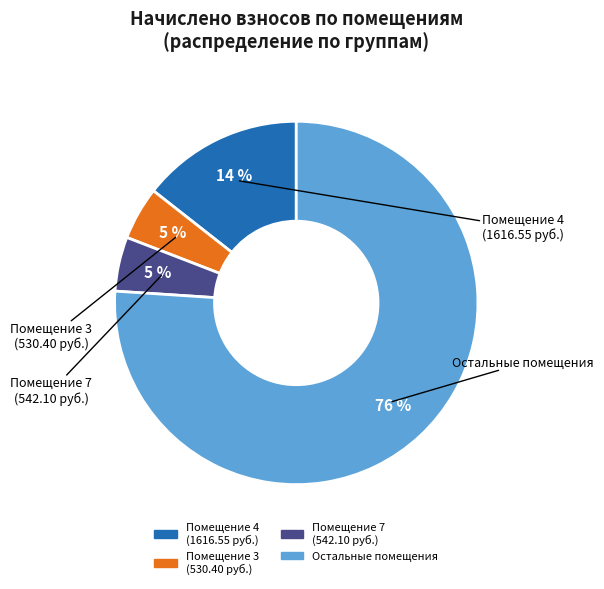

To the nearest percent, what is the difference between the largest and smallest slice percentages?

71%